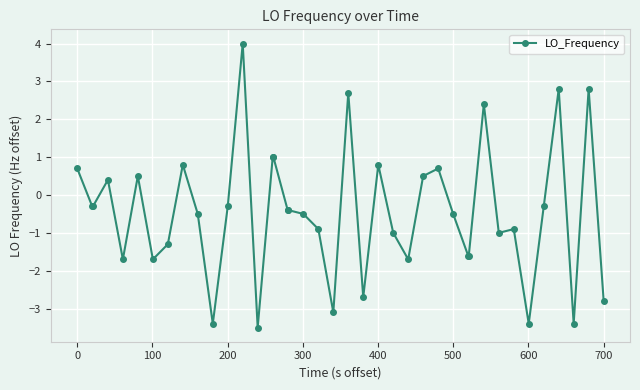

What is the difference between the maximum and minimum values?

7.5